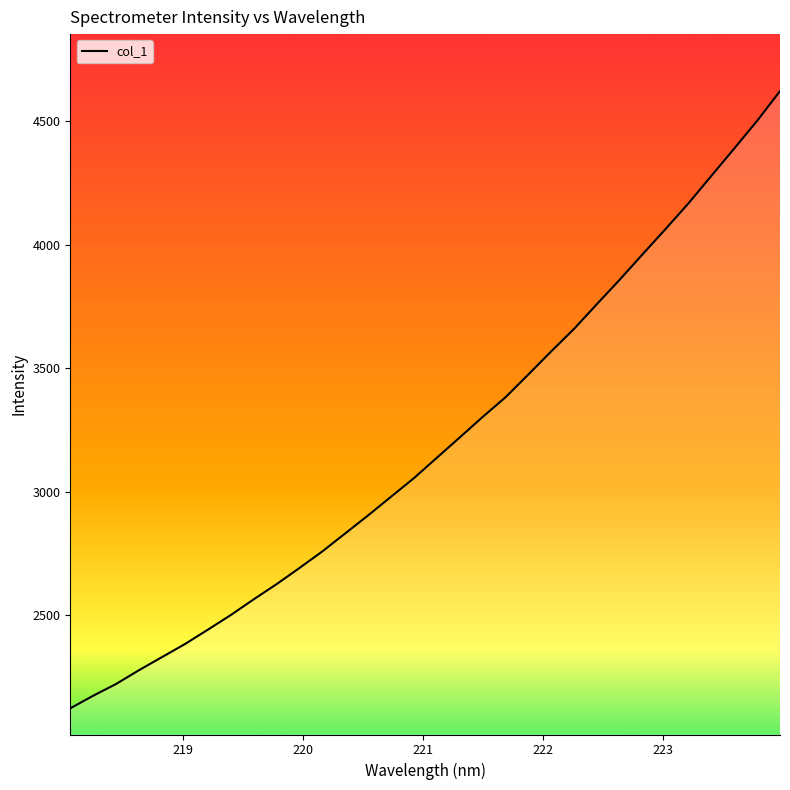

What is the difference between the maximum and minimum values?

2500.4